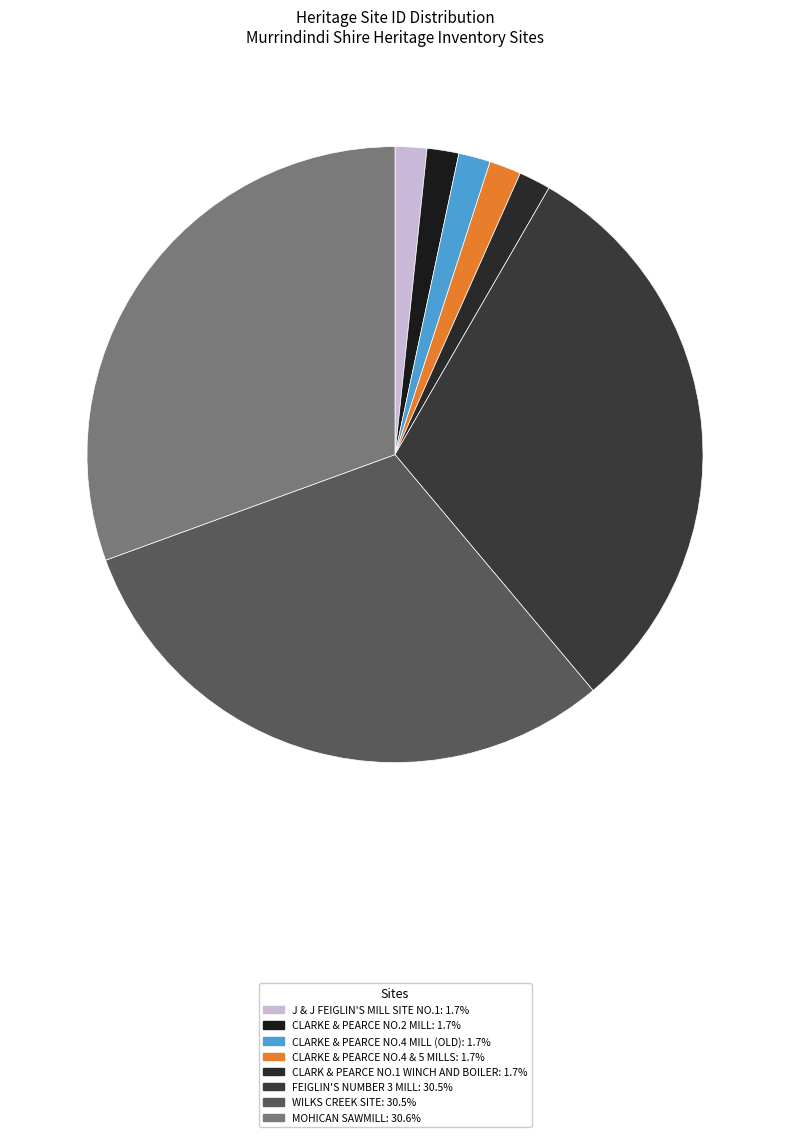

Is it true that CLARKE & PEARCE NO.4 & 5 MILLS is 2% of the pie?

True